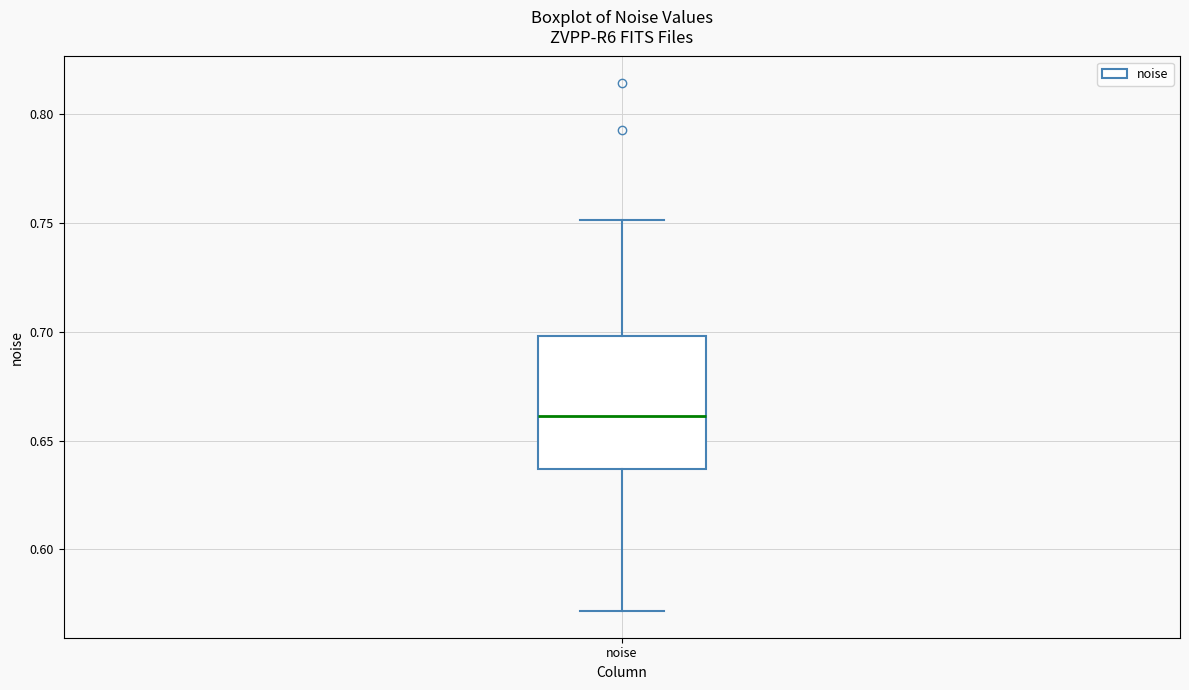

Where does the median line of the box for noise sit on the y-axis? The values are not printed on the chart, so give them approximately, as read against the axis.

0.660